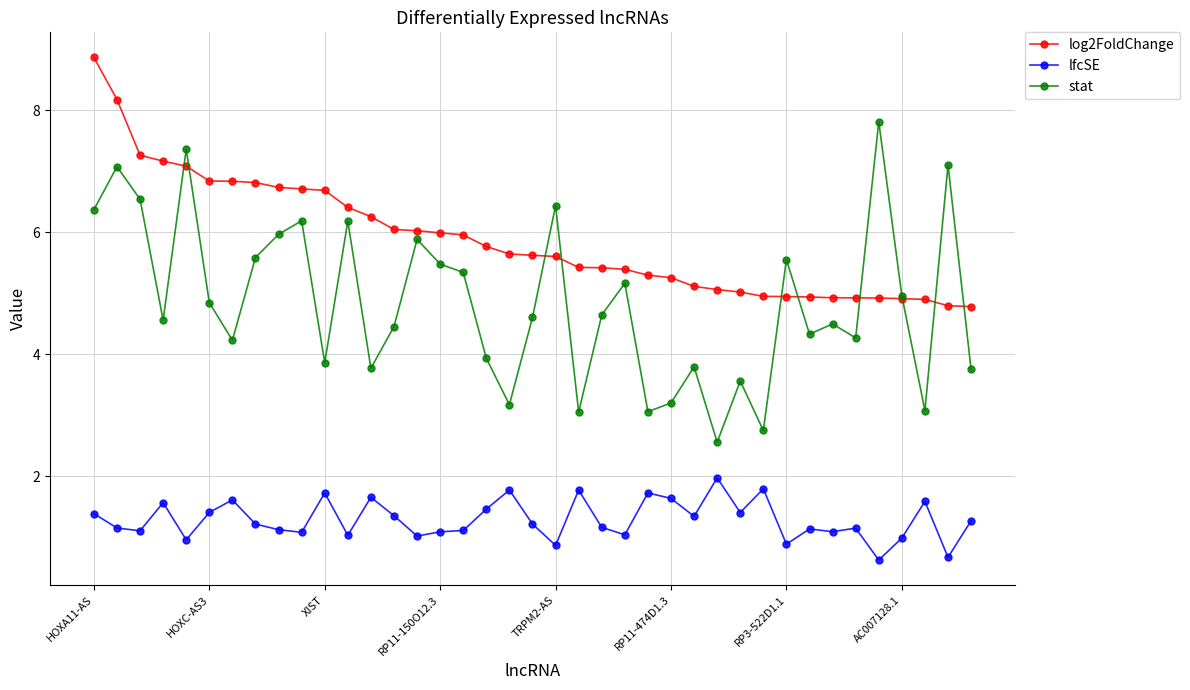

What is the greatest value displayed?

8.9